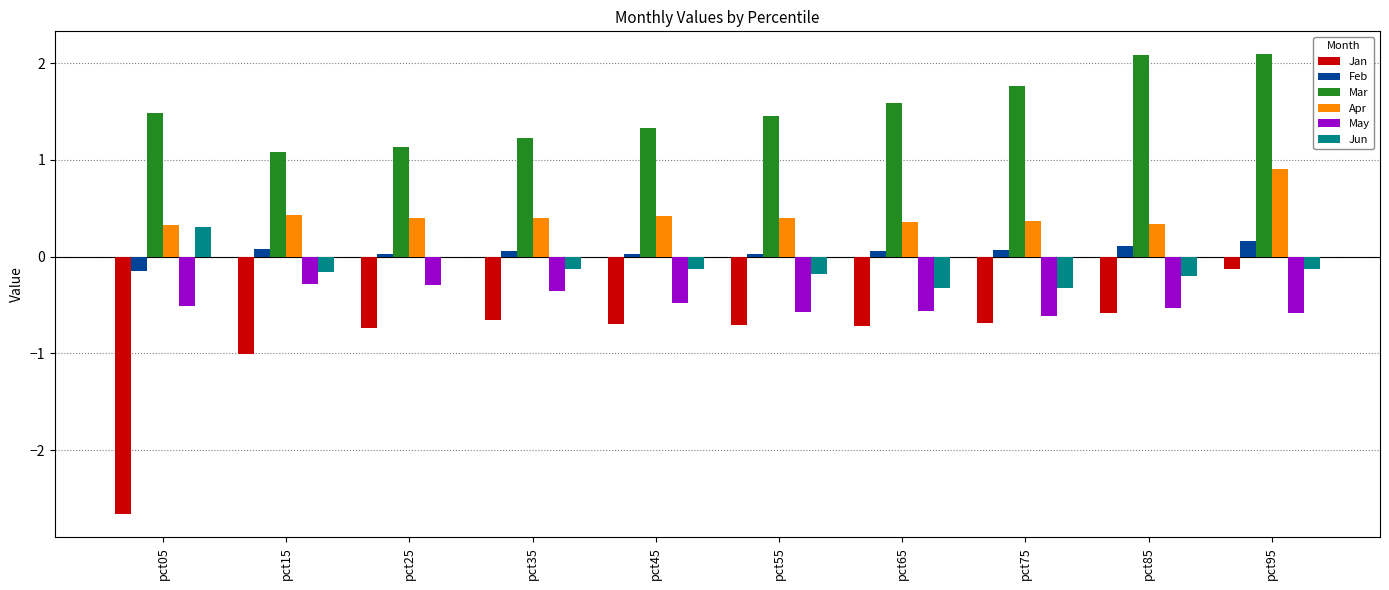

Between pct05 and pct15, which series saw the biggest shift?

Jan